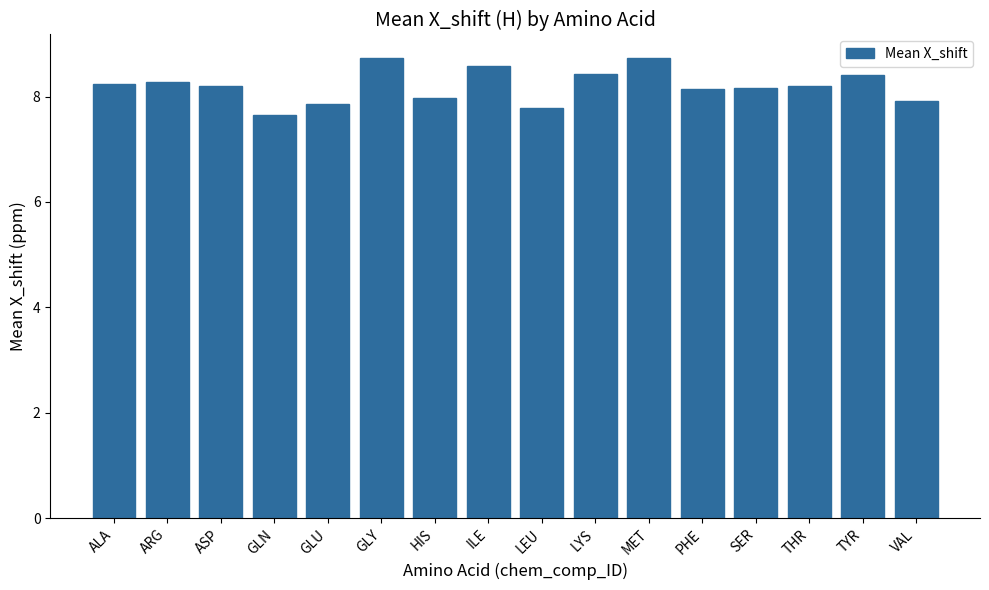

What is the smallest value displayed?

7.6